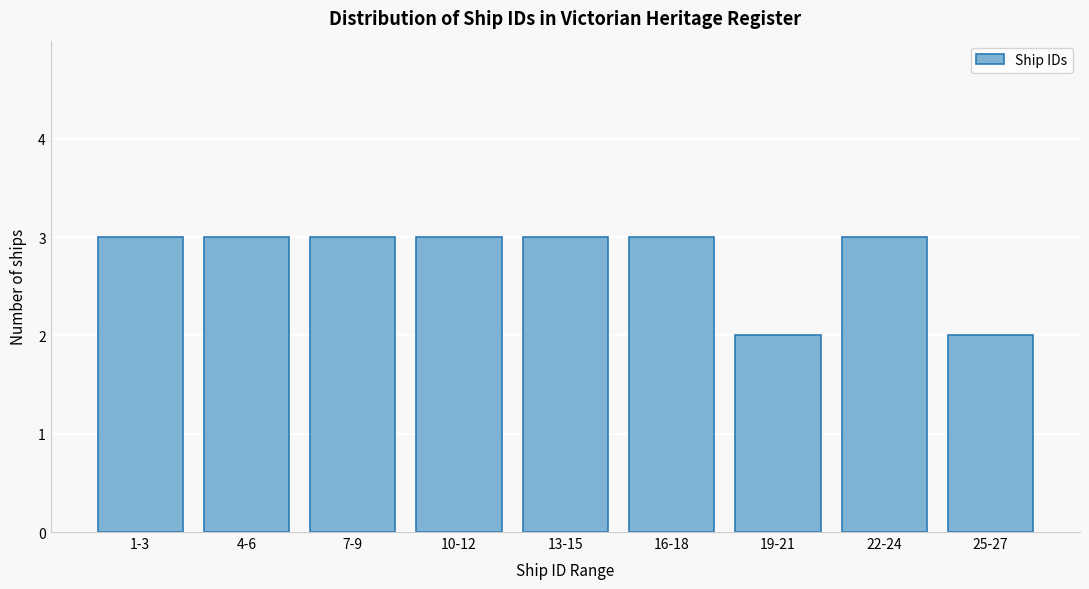

Reading right to left, transcribe all the data shown in this chart.

25-27=2	22-24=3	19-21=2	16-18=3	13-15=3	10-12=3	7-9=3	4-6=3	1-3=3